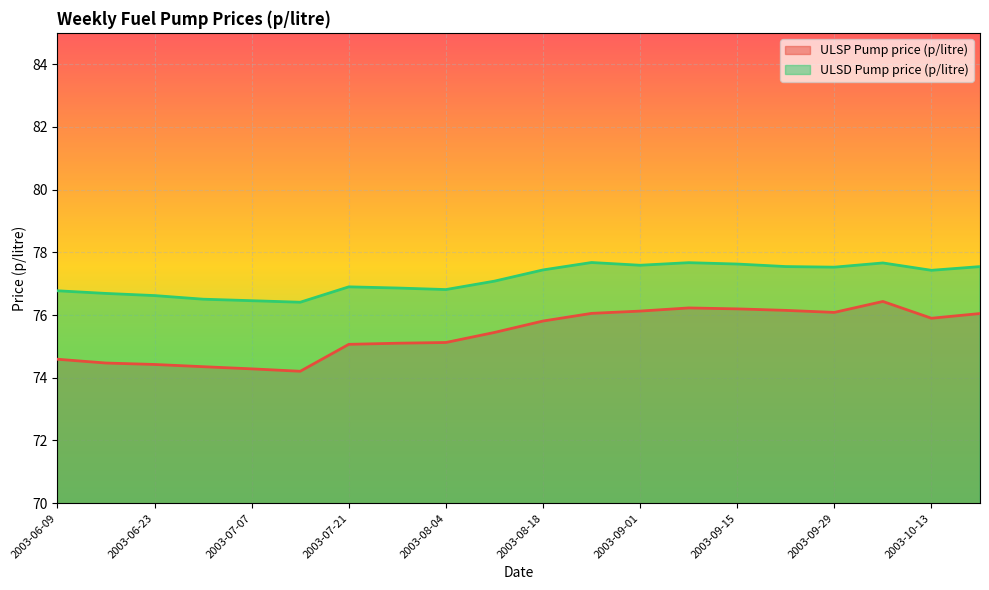

What are all the series names shown in the legend?

ULSP Pump price (p/litre), ULSD Pump price (p/litre)